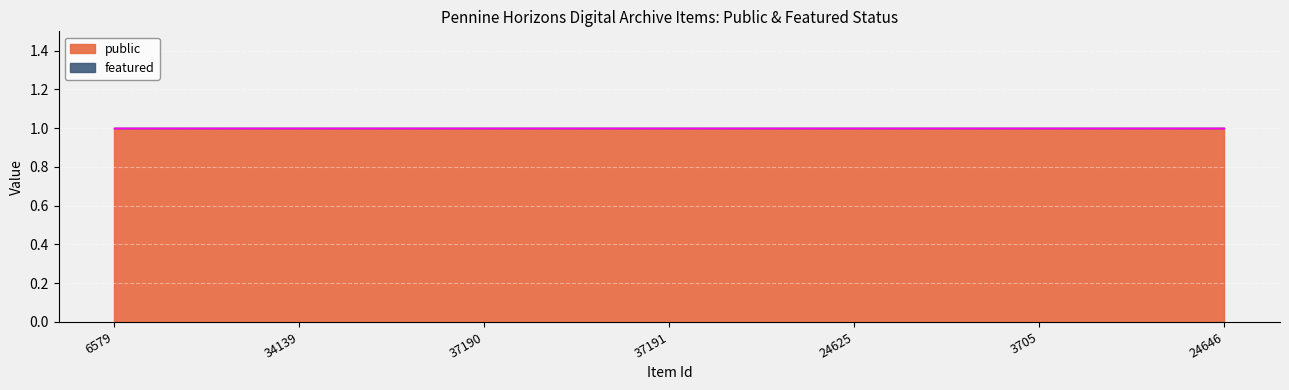

How many lines are shown in the chart?

2